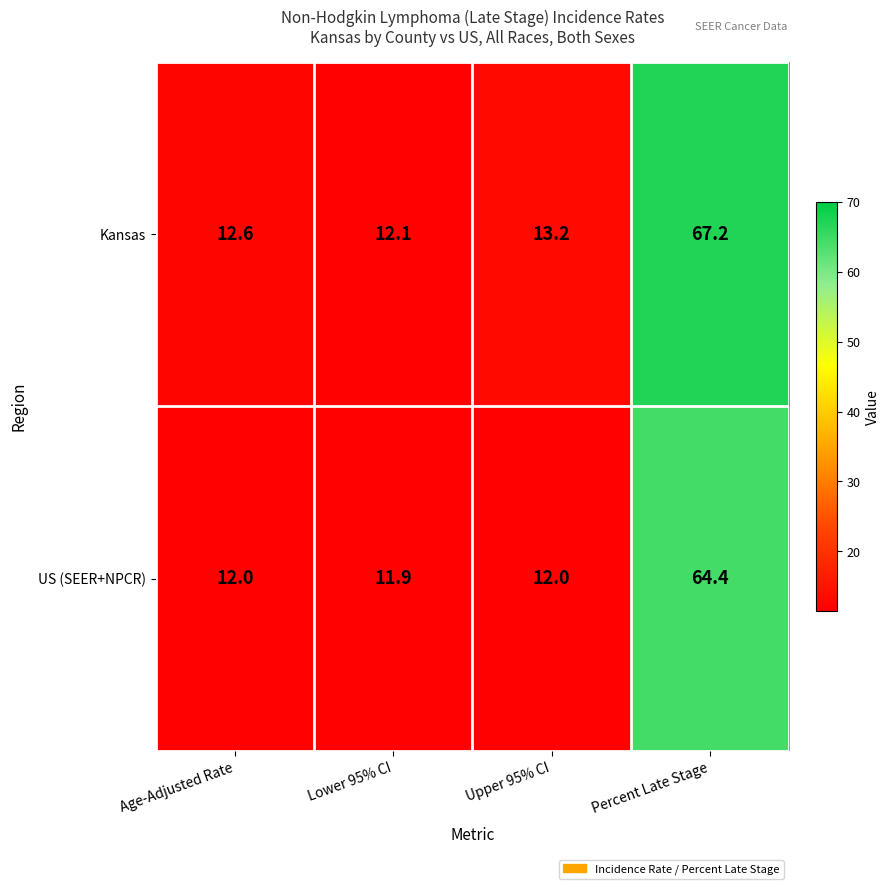

Reading left to right, list all the values displayed in this chart.

Kansas: Age-Adjusted Rate=12.6	Lower 95% CI=12.1	Upper 95% CI=13.2	Percent Late Stage=67.2
US (SEER+NPCR): Age-Adjusted Rate=12.0	Lower 95% CI=11.9	Upper 95% CI=12.0	Percent Late Stage=64.4